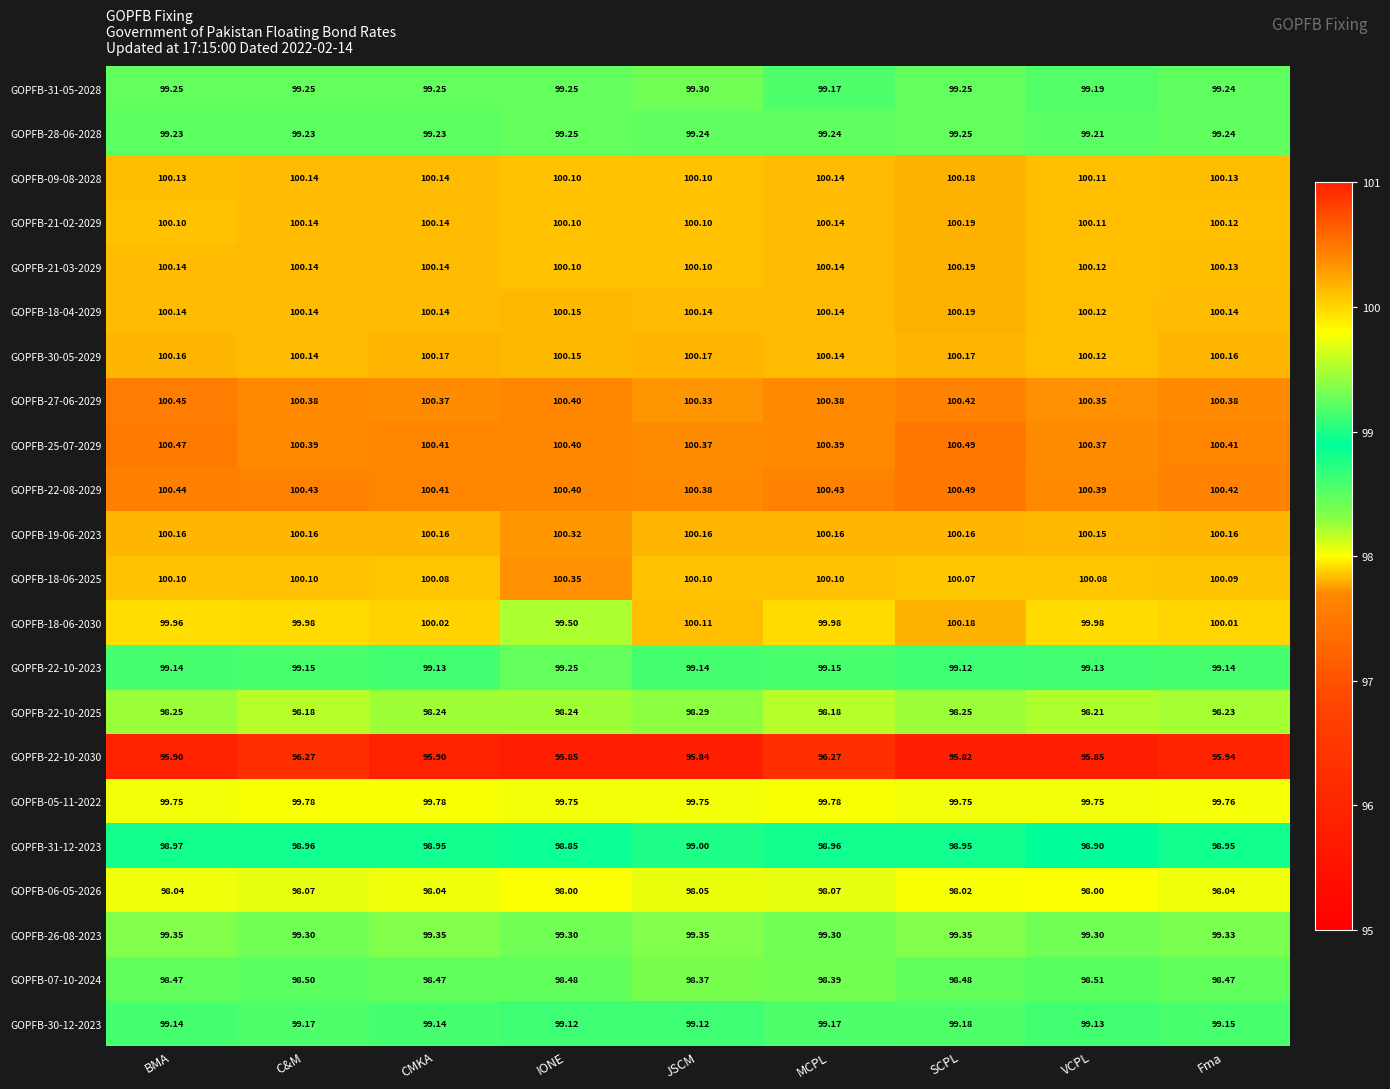

At which label does GOPFB-21-02-2029 reach its peak?

SCPL